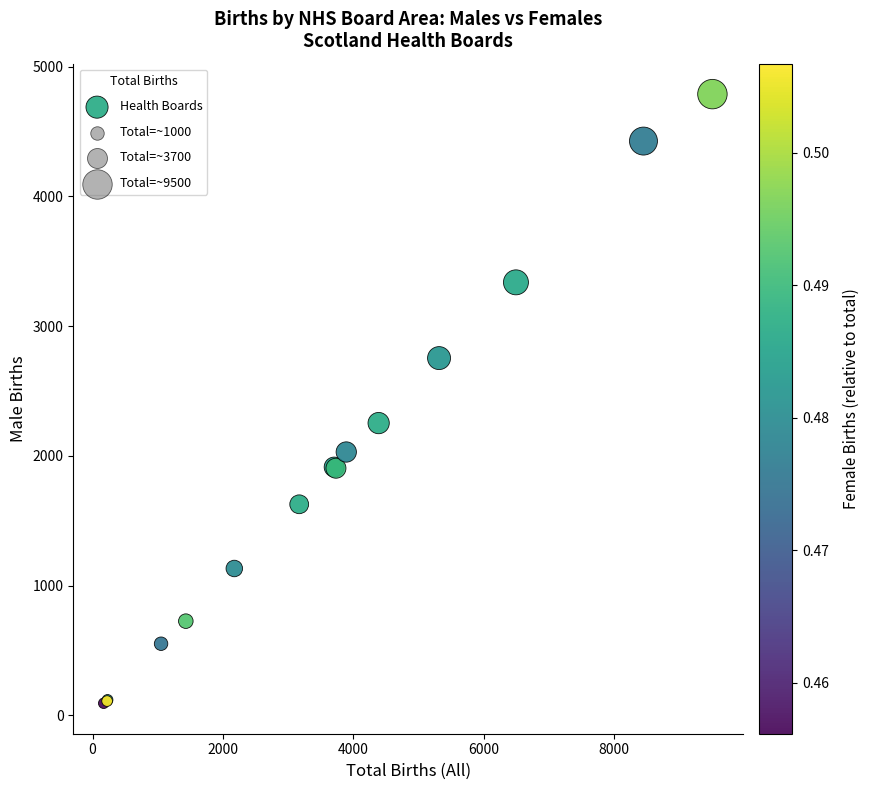

What Y value in the scatter plot is closest to 2441?

2253